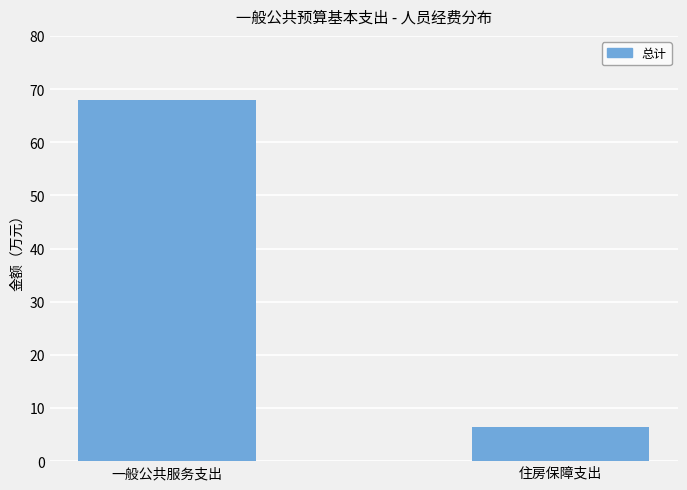

Reading left to right, extract all data points from this chart.

一般公共服务支出=67.9	住房保障支出=6.5